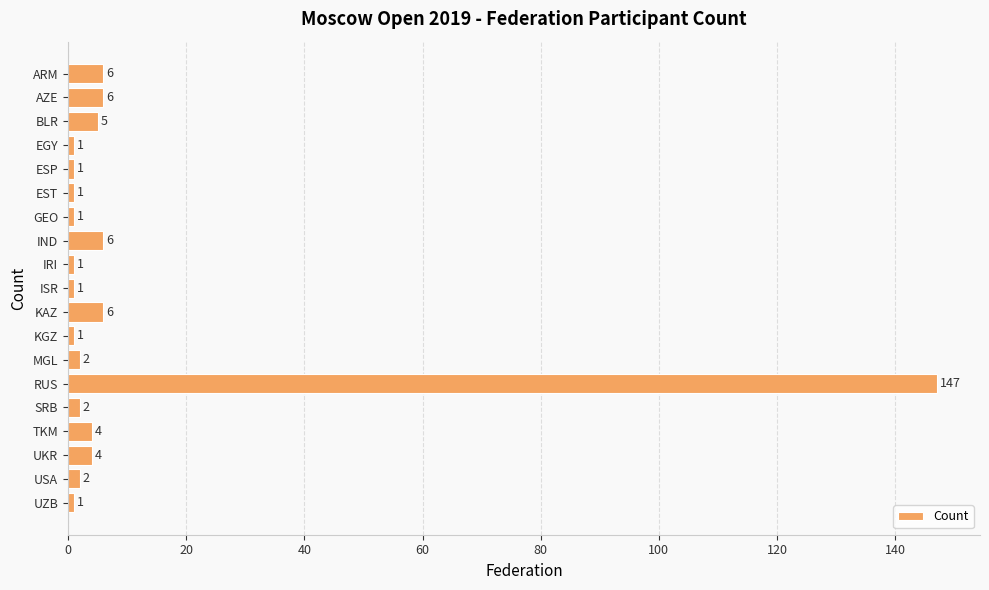

What is the maximum value shown in the chart?

147